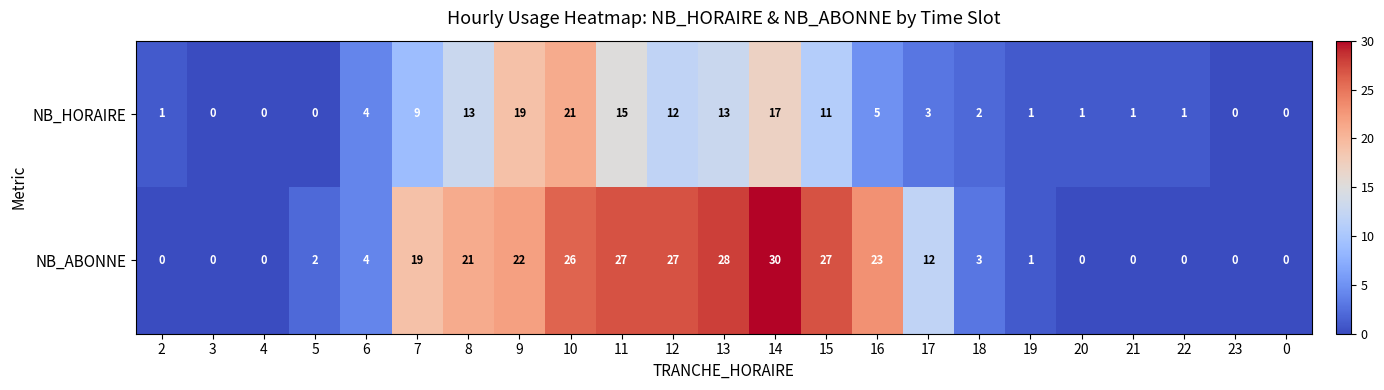

Is it true that NB_ABONNE equals 0 at 23?

True